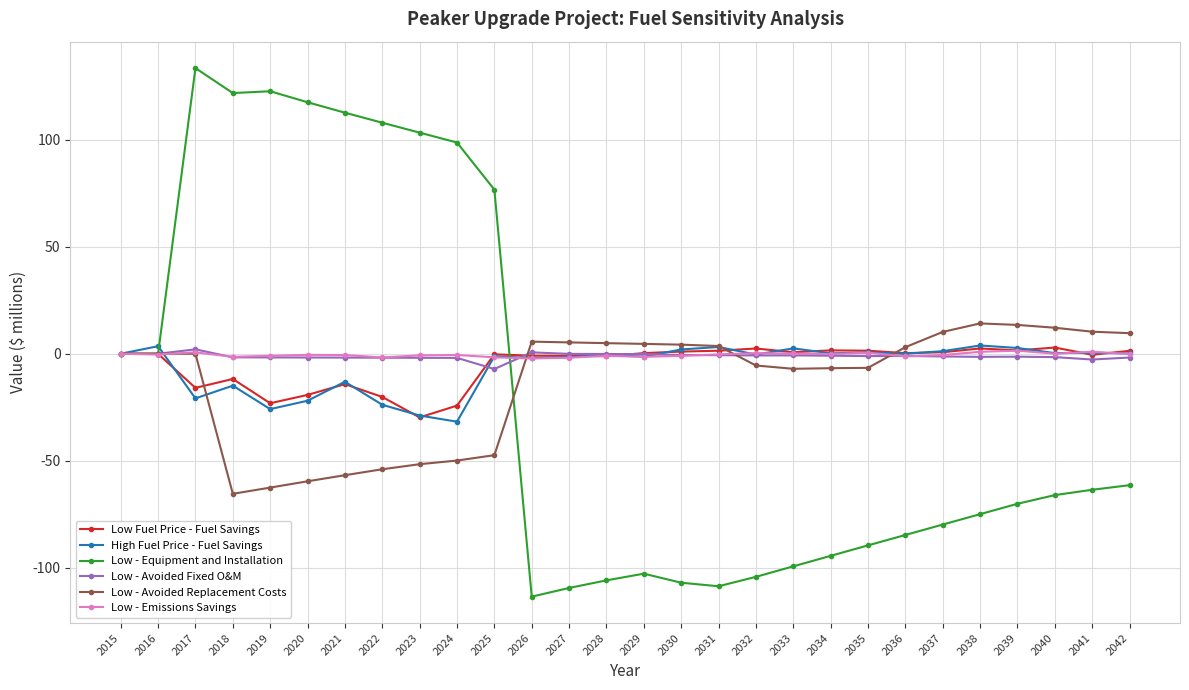

What is the value of the Low Fuel Price - Fuel Savings point at the 6th from the left?

-19.2